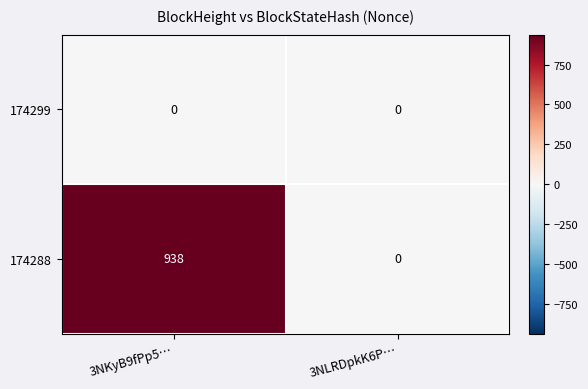

Reading left to right, what are all the values shown in this chart?

174299: 3NKyB9fPp5…=0	3NLRDpkK6P…=0
174288: 3NKyB9fPp5…=938	3NLRDpkK6P…=0